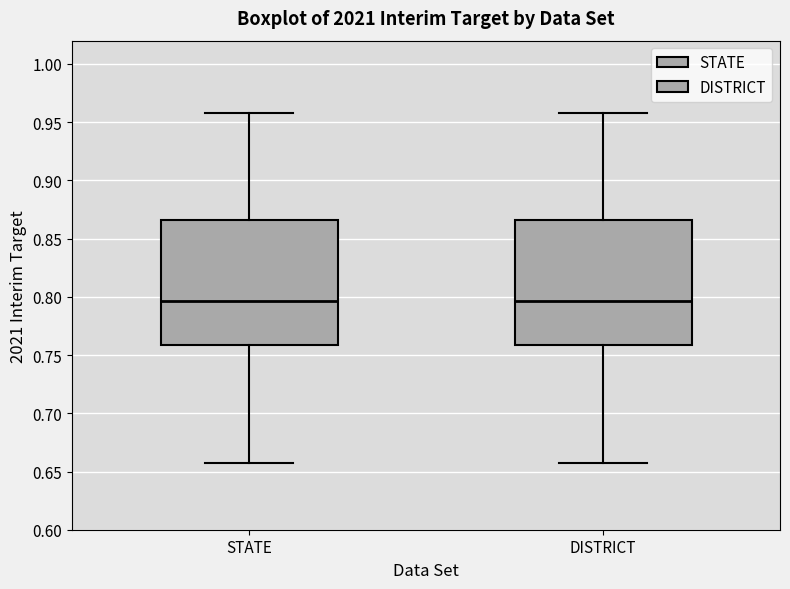

Where does the upper whisker of the box for STATE end on the y-axis? The values are not printed on the chart, so give them approximately, as read against the axis.

0.960